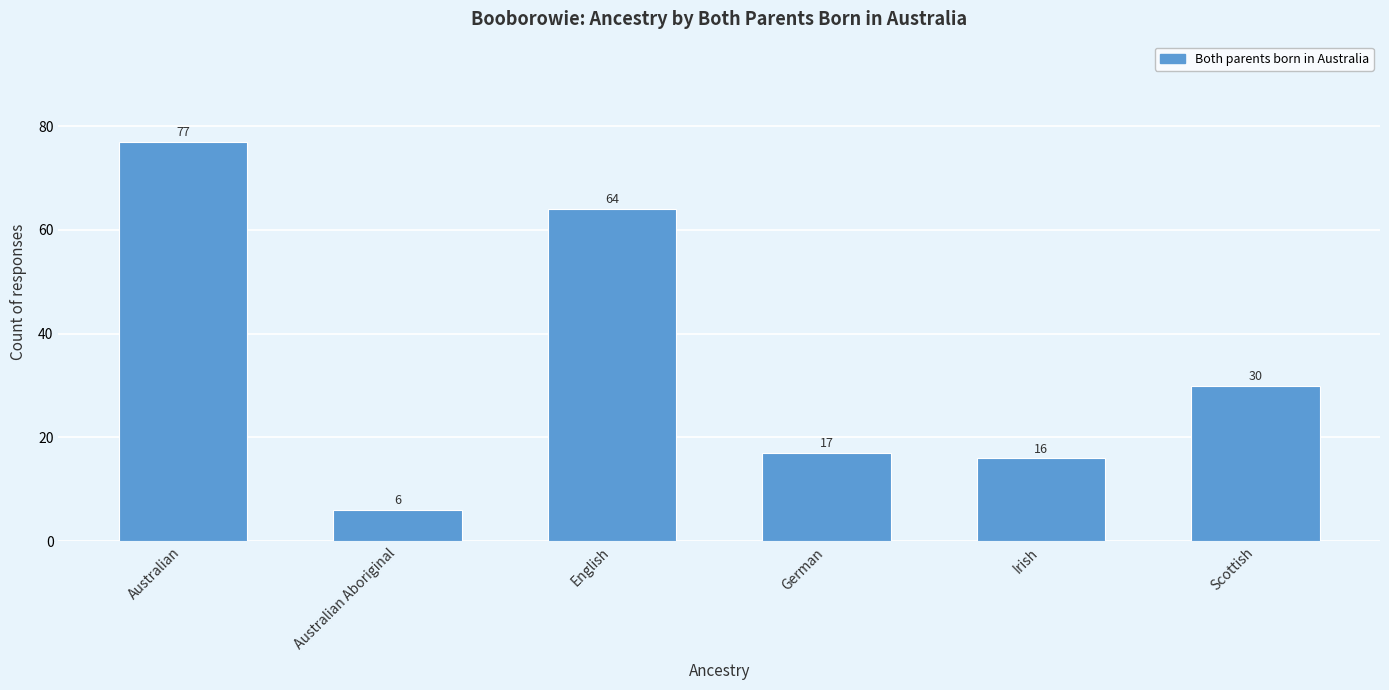

Reading left to right, transcribe all the data shown in this chart.

77	6	64	17	16	30